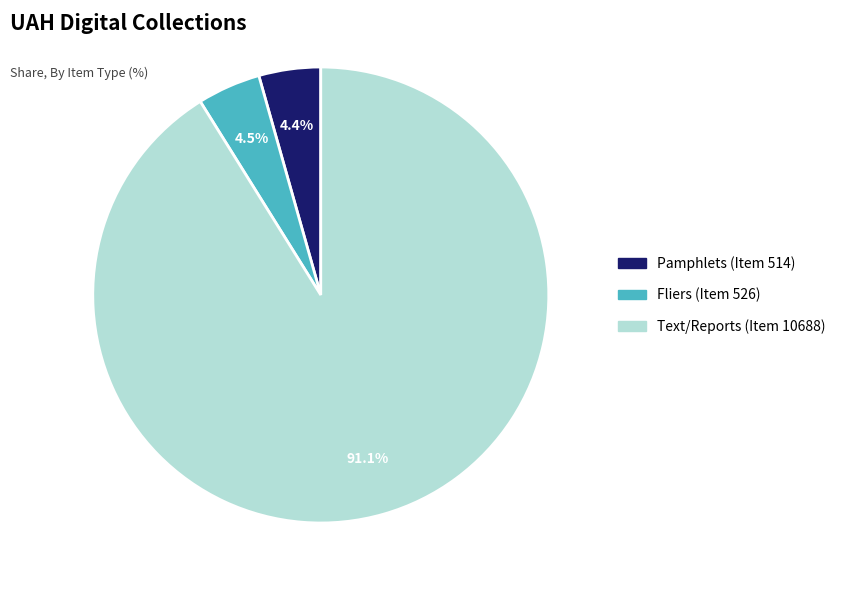

To the nearest percent, what is the average slice percentage?

33%